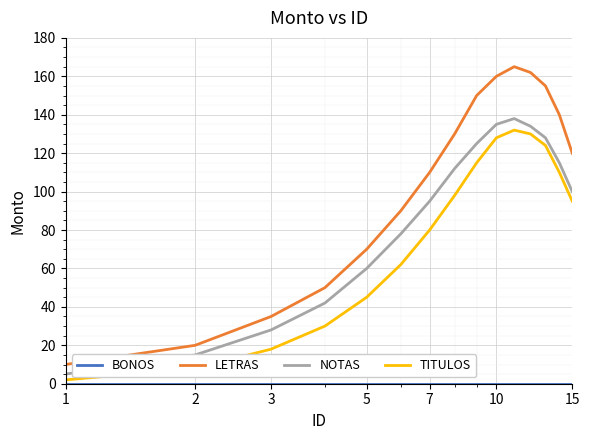

What is the maximum value for LETRAS?

165